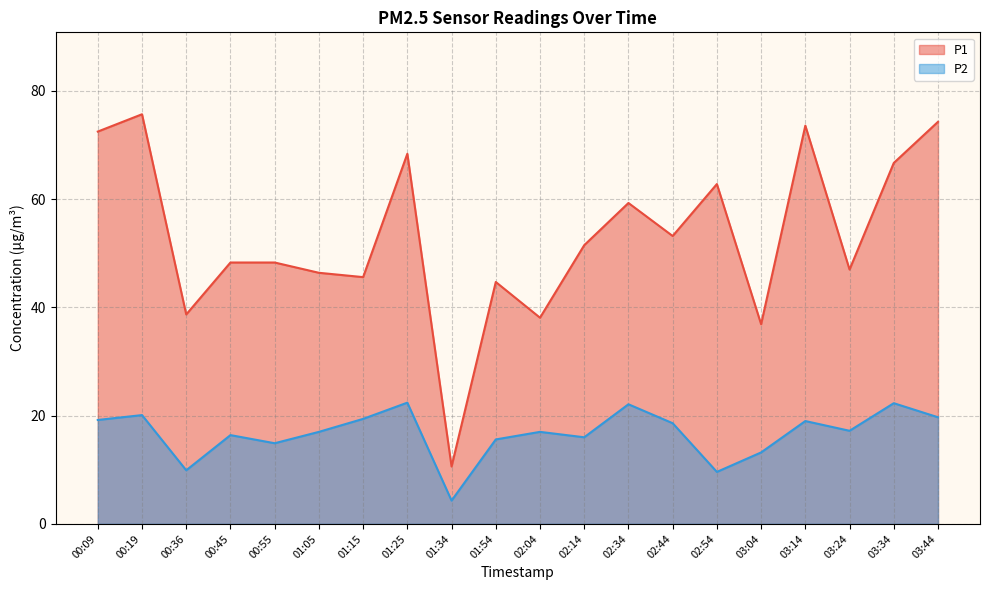

List the series in order of their peak value, lowest first.

P2, P1